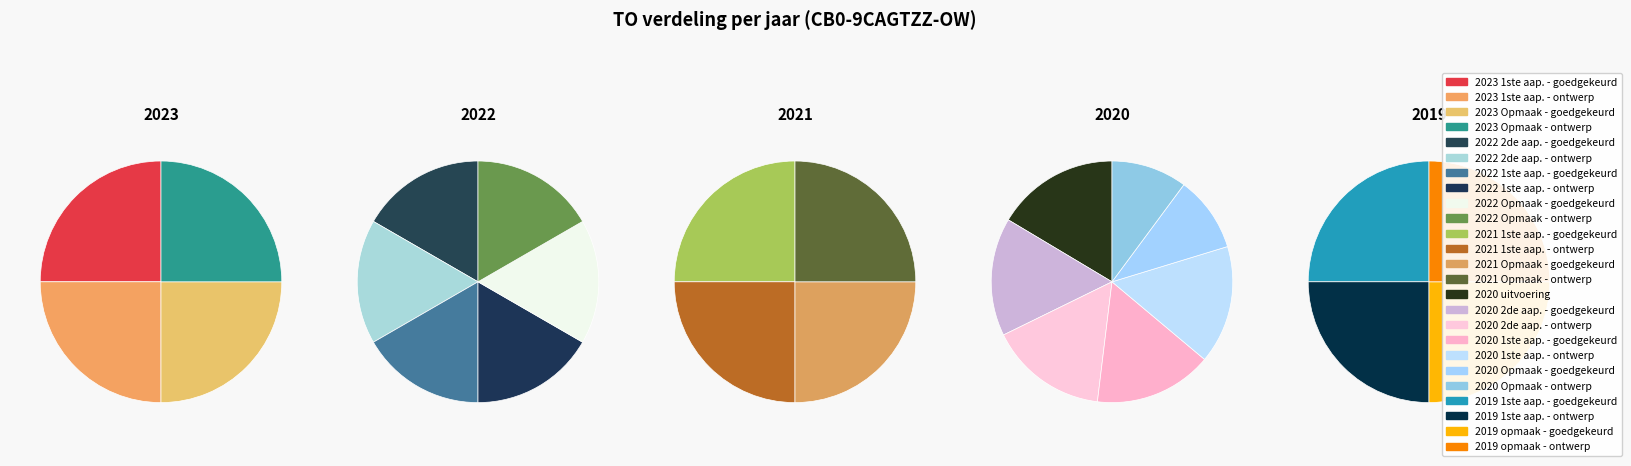

Is there any slice that represents more than half of the pie?

No